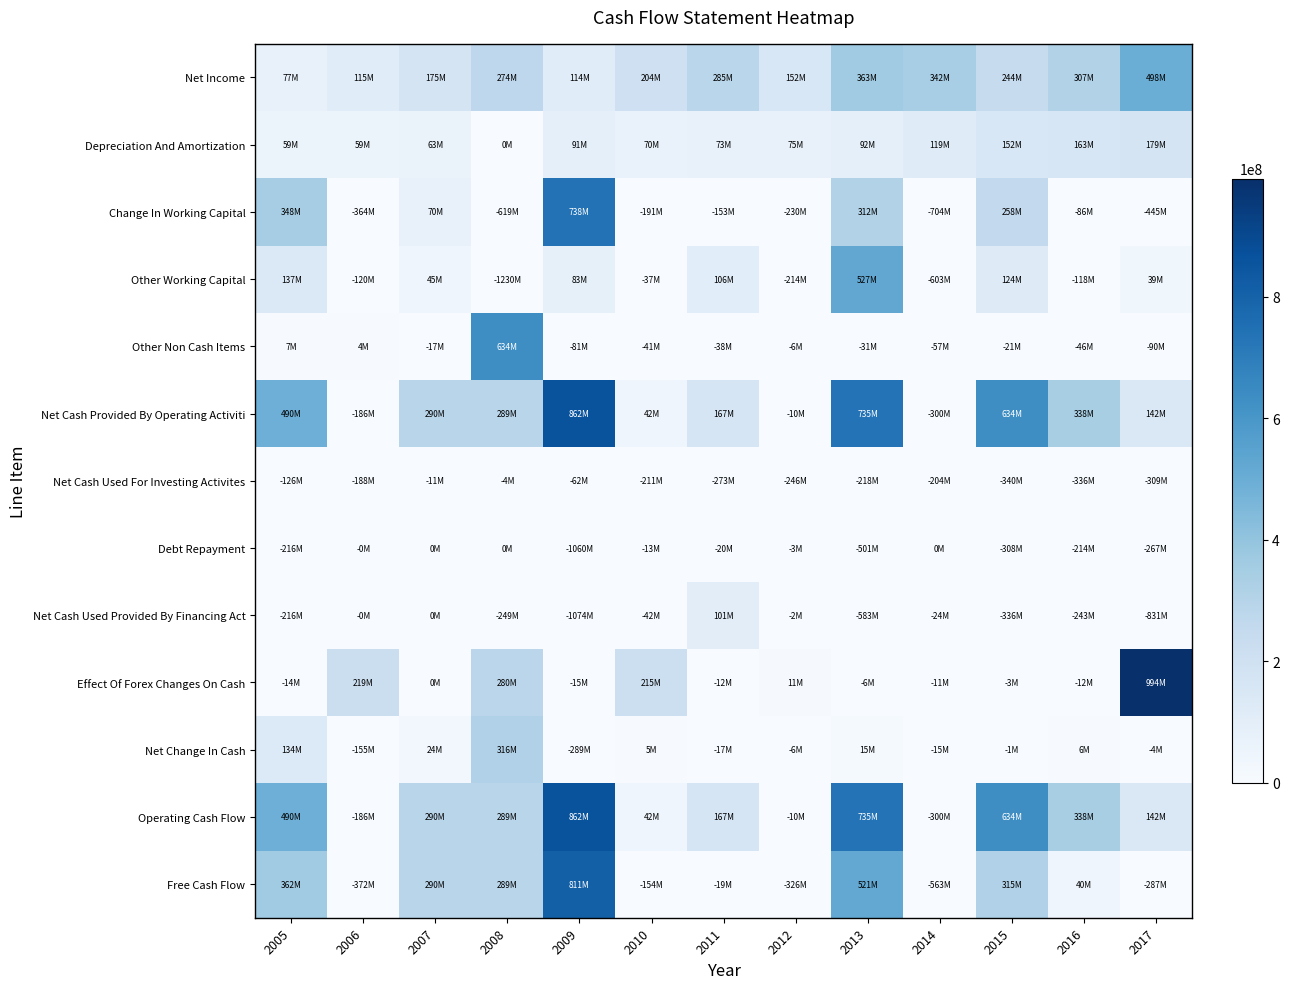

Rank the series by their maximum value, from highest to lowest.

Effect Of Forex Changes On Cash, Net Cash Provided By Operating Activiti, Operating Cash Flow, Free Cash Flow, Change In Working Capital, Other Non Cash Items, Other Working Capital, Net Income, Net Change In Cash, Depreciation And Amortization, Net Cash Used Provided By Financing Act, Debt Repayment, Net Cash Used For Investing Activites